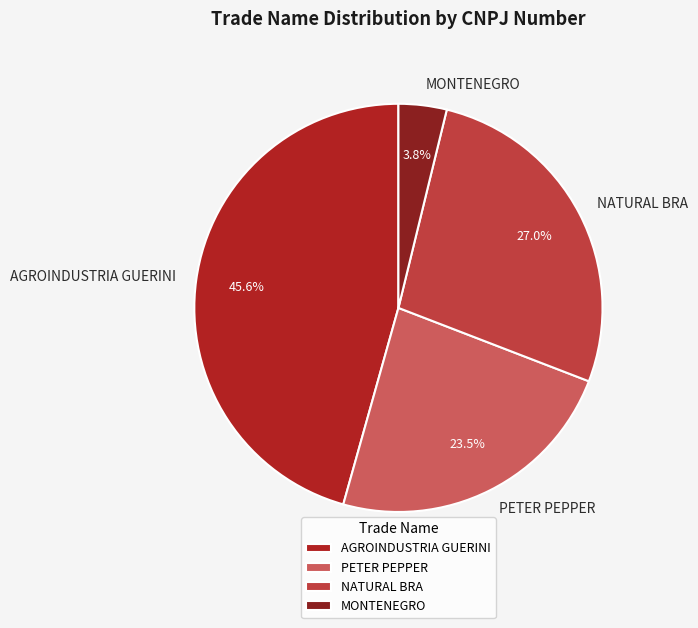

To the nearest percent, what percentage of the pie is AGROINDUSTRIA GUERINI?

46%